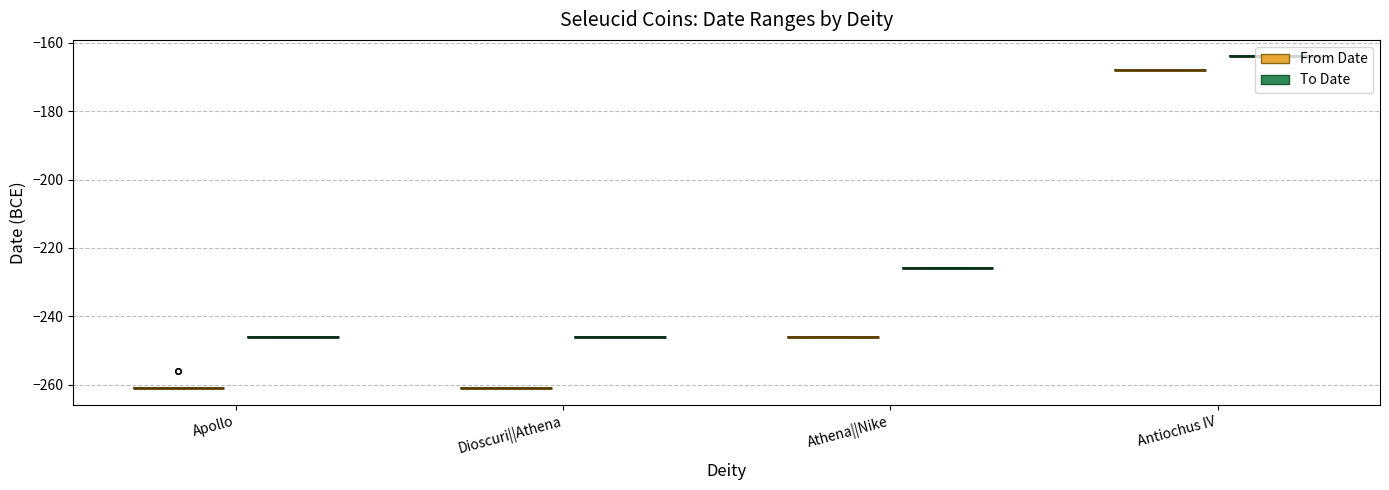

The value of From Date at 19 is -171. True or false?

False